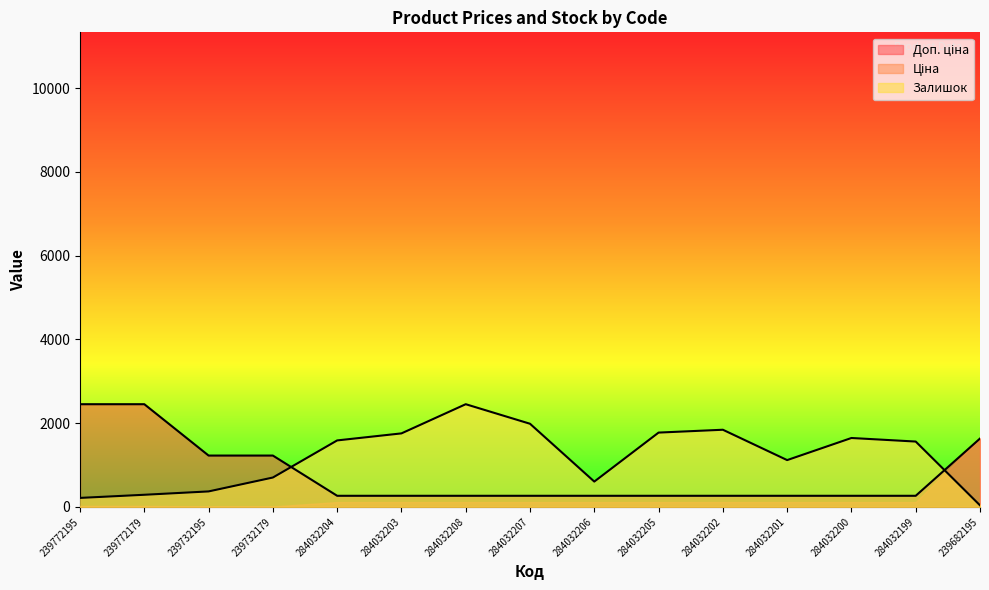

Does the chart have visible grid lines?

No